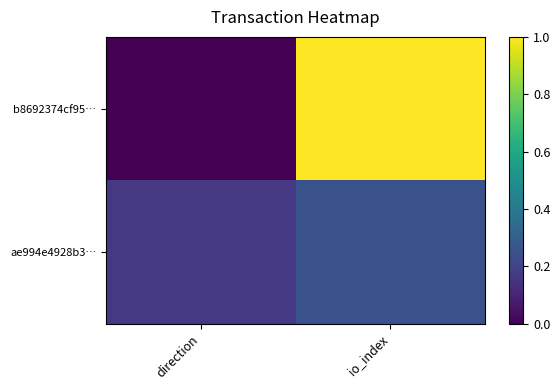

Reading left to right, extract all data points from this chart.

b8692374cf95…: direction=0.0	io_index=1.0
ae994e4928b3…: direction=0.2	io_index=0.2